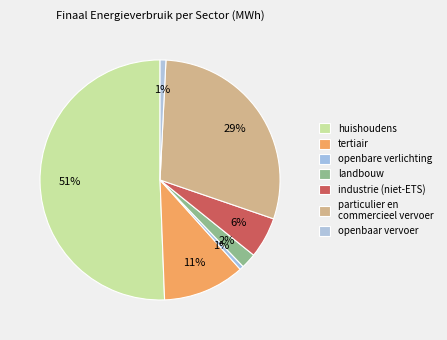

How many slices are in this pie chart?

7